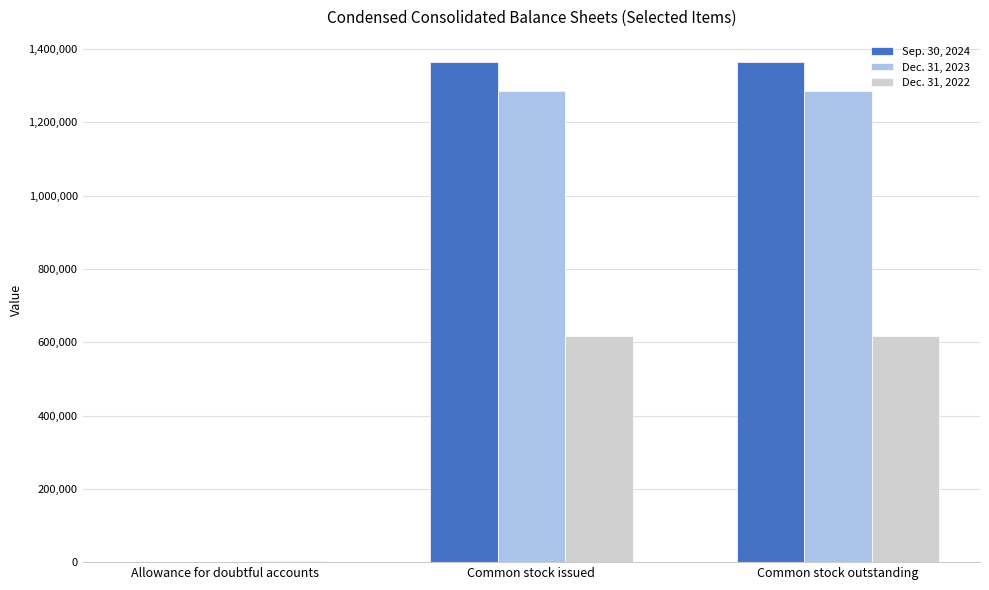

Is it true that Dec. 31, 2022 equals 959851 at Common stock outstanding?

False